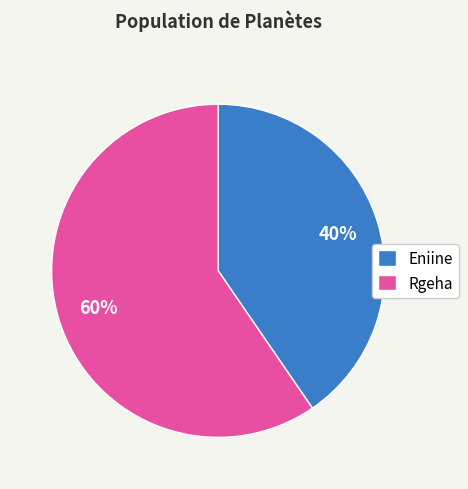

To the nearest percent, what is the average slice percentage?

50%